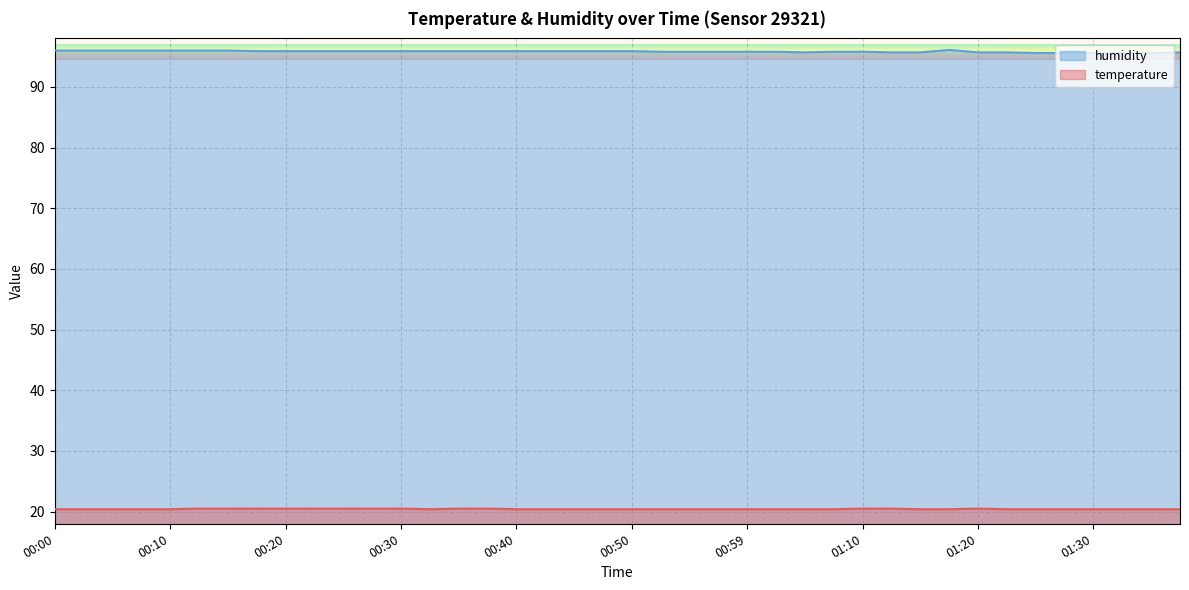

What is the label of the 6th point from the right?

01:25